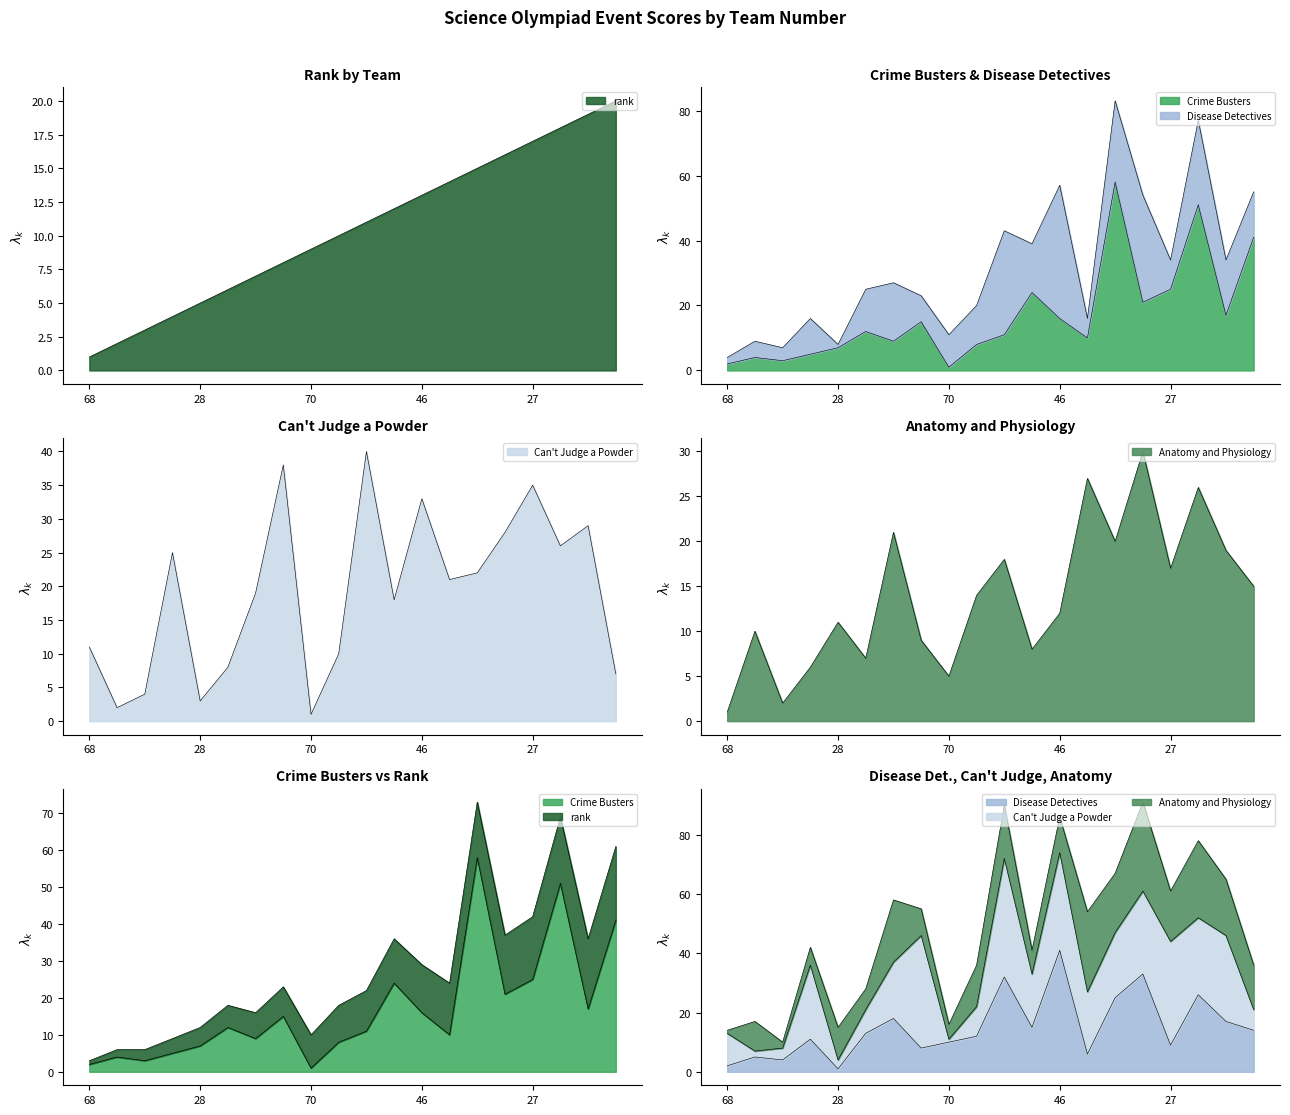

What is the difference between the maximum and second lowest values in the Crime Busters series?

56